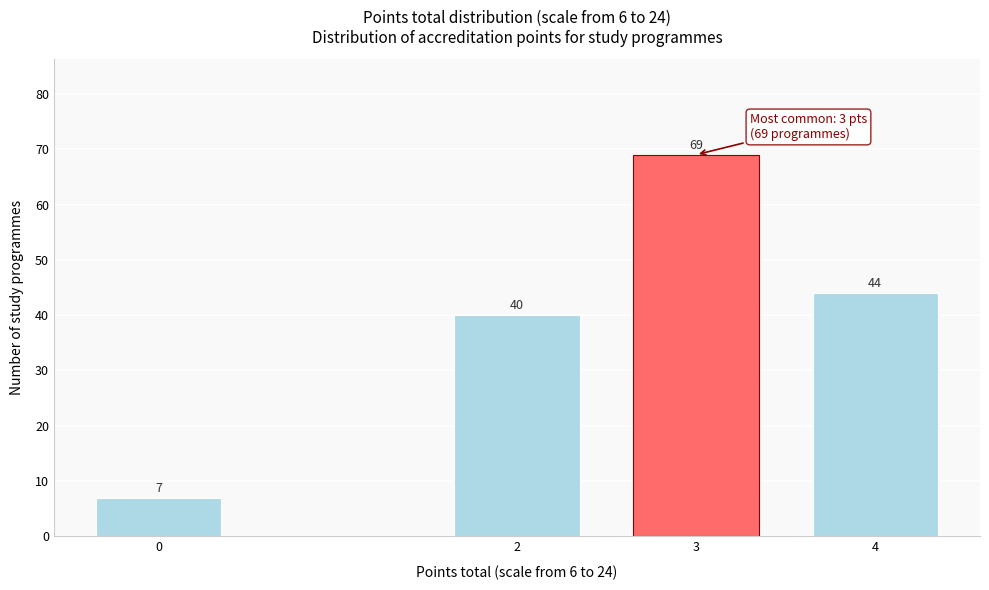

Reading left to right, list all the values displayed in this chart.

0=7	2=40	3=69	4=44